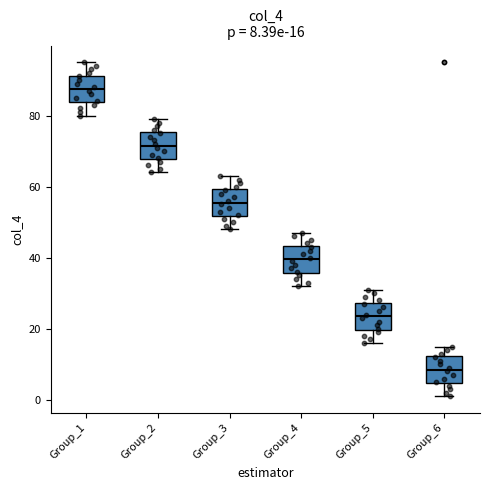

Which box has the highest median line?

Group_1